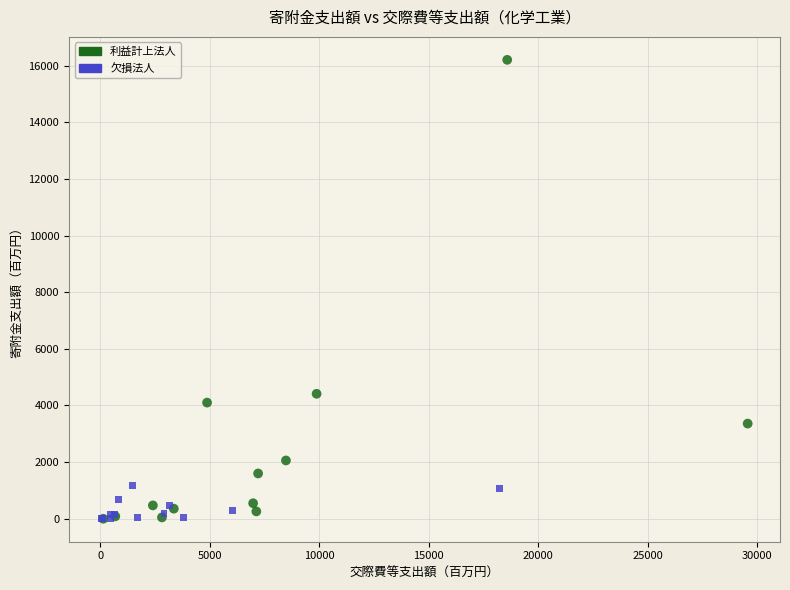

Which series reaches the maximum Y coordinate?

利益計上法人